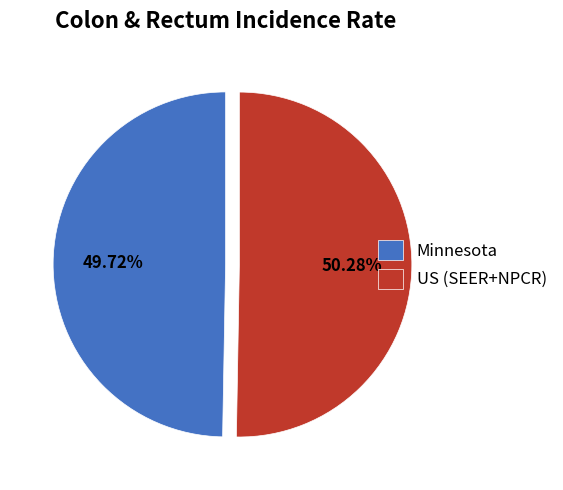

Is there a majority slice in this chart?

Yes